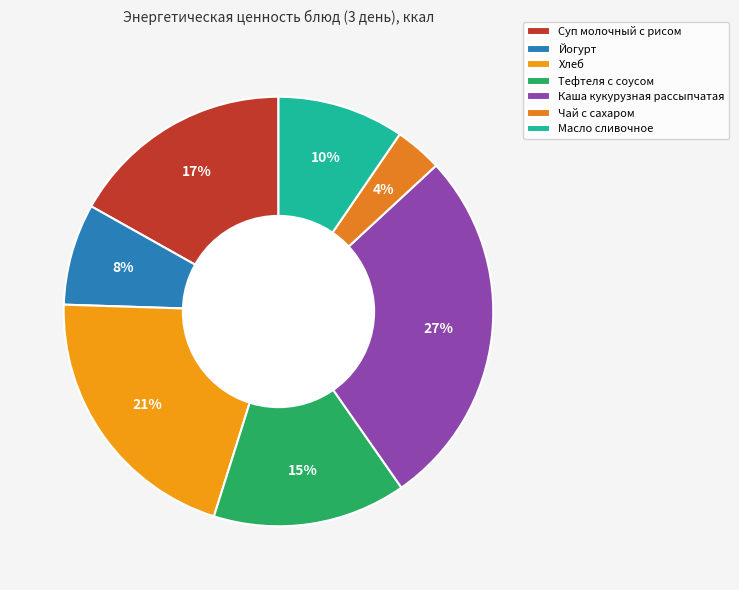

Between Тефтеля с соусом and Каша кукурузная рассыпчатая, which is larger?

Каша кукурузная рассыпчатая